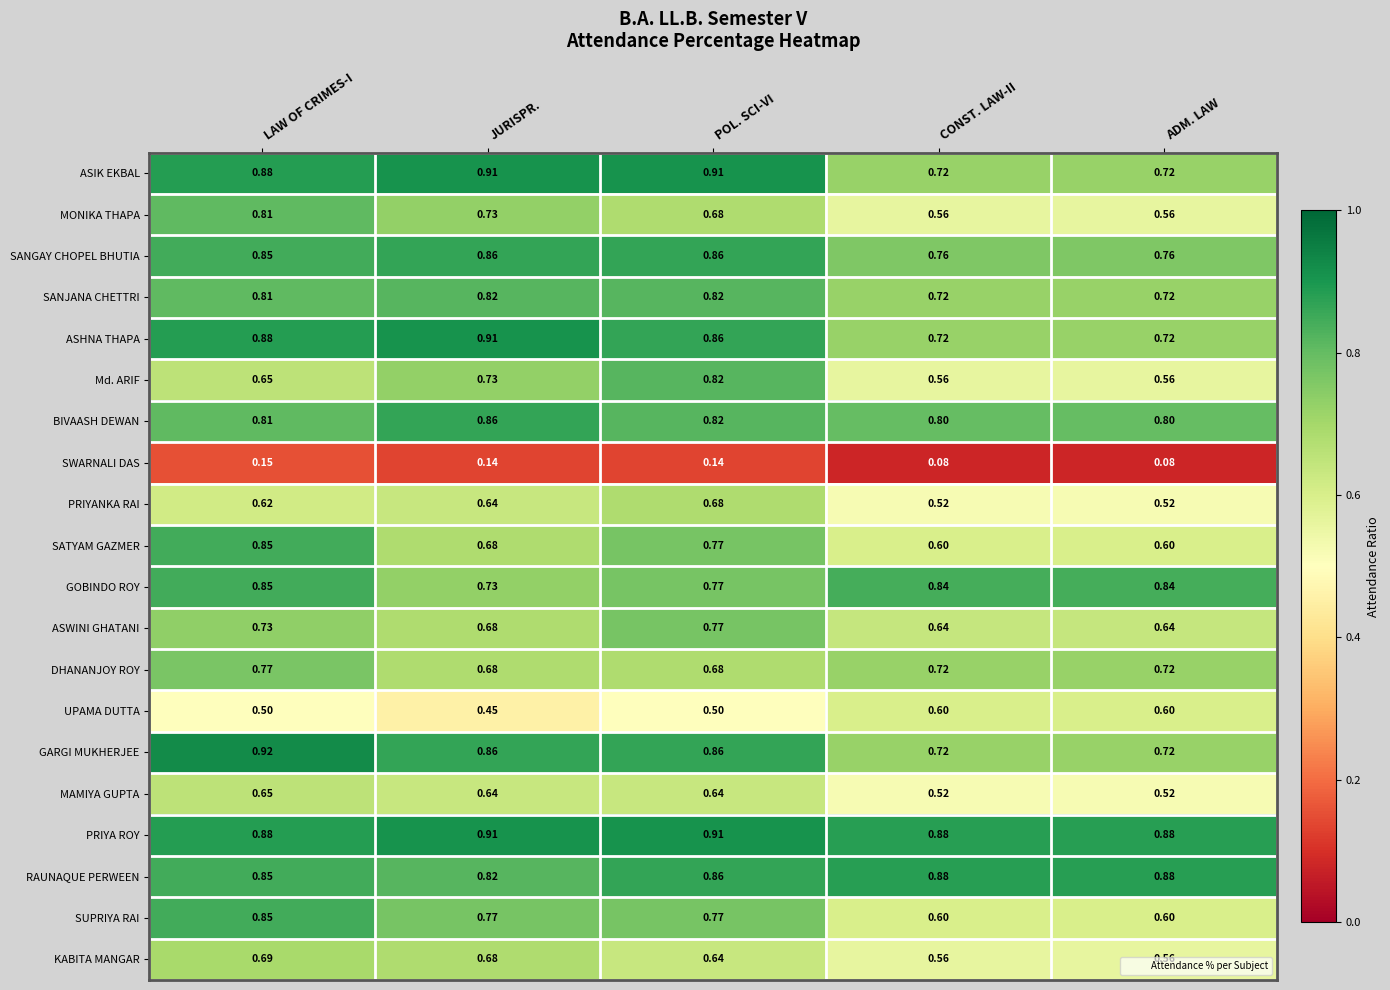

Count the number of categories in the chart.

5